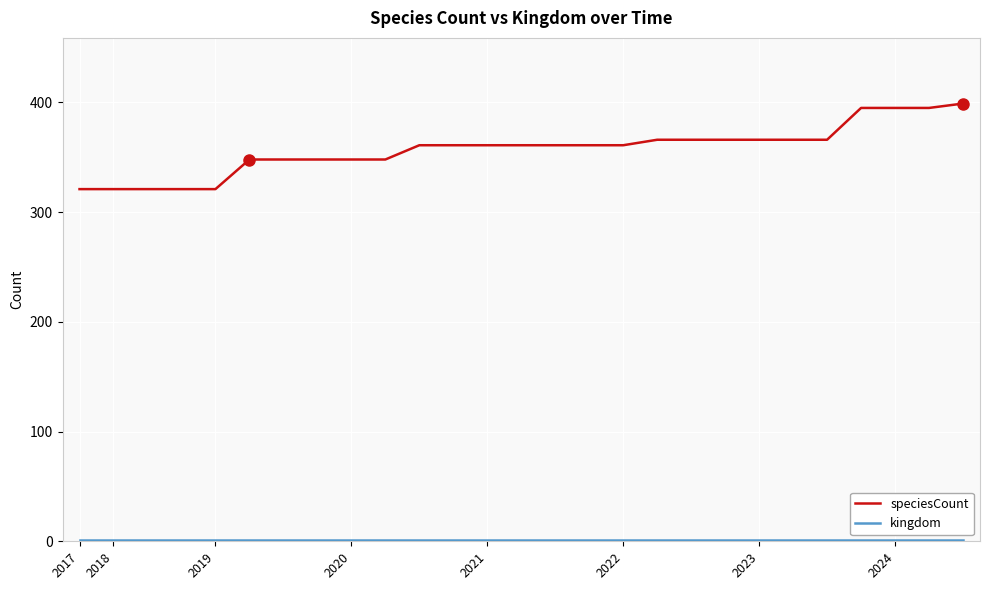

Which series has the largest range (max minus min)?

speciesCount